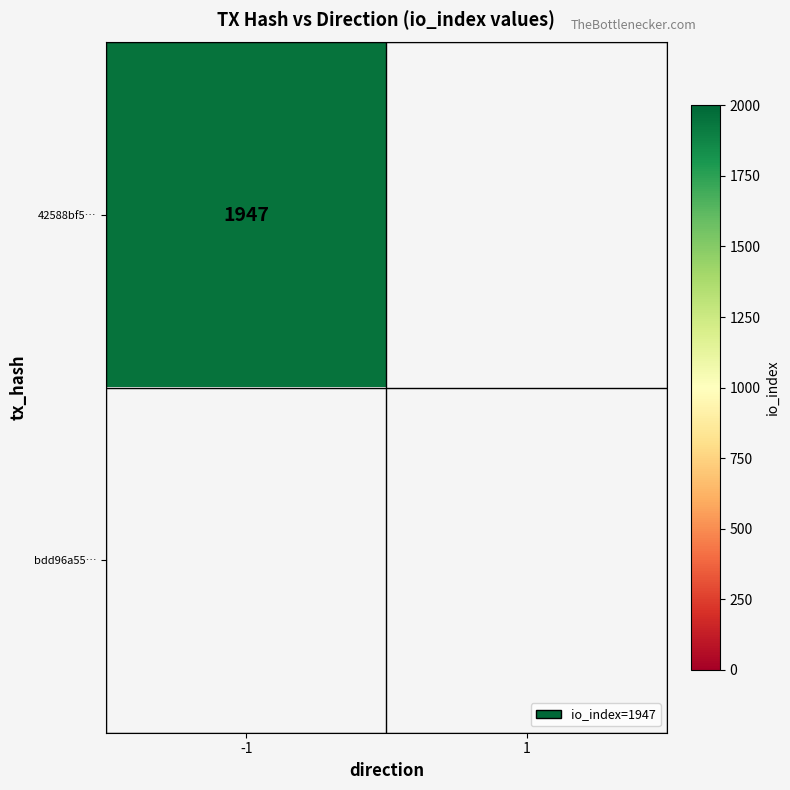

What is the total value across all series at io_index?

1947